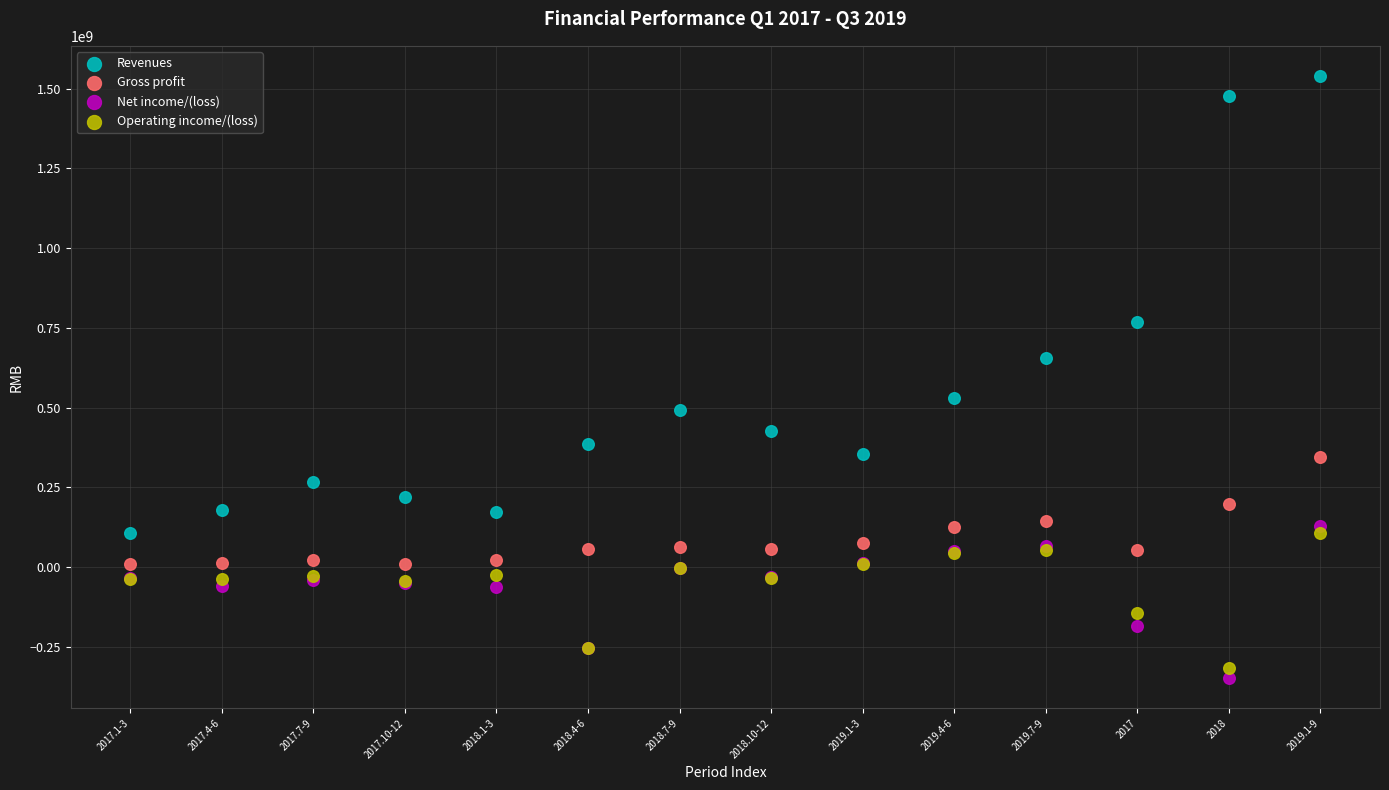

Which series reaches the minimum Y coordinate?

Net income/(loss)